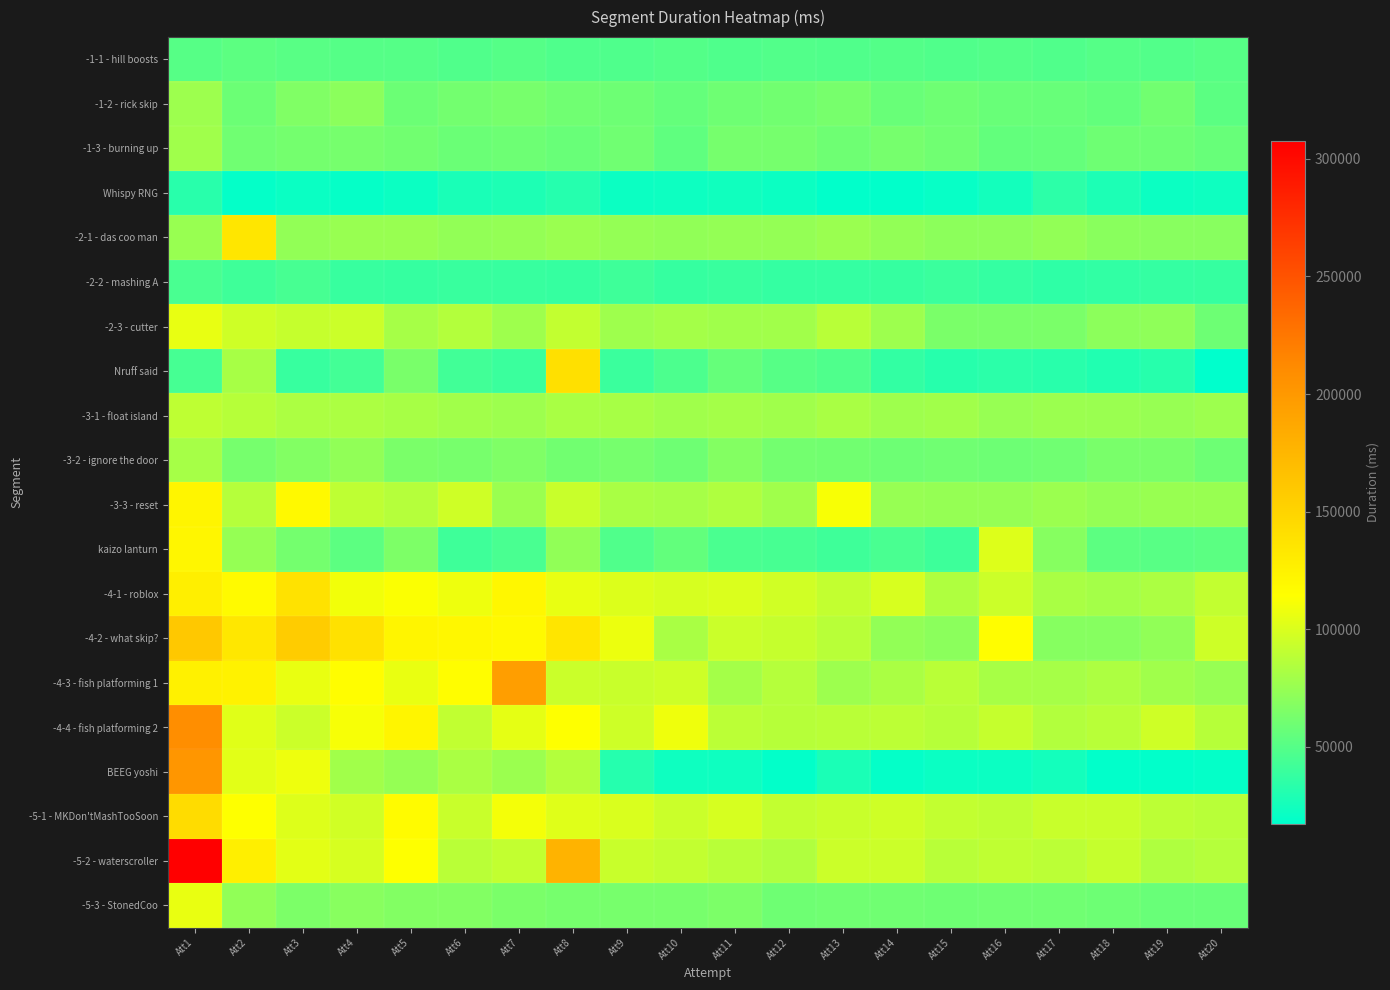

Reading right to left, list all the values displayed in this chart.

-1-1 - hill boosts: Att20=50601	Att19=48544	Att18=50123	Att17=48010	Att16=49203	Att15=48377	Att14=49650	Att13=48198	Att12=48672	Att11=47398	Att10=49569	Att9=47728	Att8=47852	Att7=49713	Att6=48462	Att5=49904	Att4=49921	Att3=51163	Att2=52974	Att1=50597
-1-2 - rick skip: Att20=52245	Att19=60558	Att18=55222	Att17=56462	Att16=57188	Att15=59417	Att14=57470	Att13=62818	Att12=60489	Att11=59816	Att10=55680	Att9=59254	Att8=60281	Att7=63191	Att6=61236	Att5=58611	Att4=70233	Att3=66117	Att2=58409	Att1=76969
-1-3 - burning up: Att20=56879	Att19=58844	Att18=59564	Att17=55672	Att16=55180	Att15=60247	Att14=62373	Att13=59797	Att12=62523	Att11=62481	Att10=53778	Att9=60087	Att8=57524	Att7=58883	Att6=58074	Att5=60781	Att4=62554	Att3=61833	Att2=60116	Att1=78196
Whispy RNG: Att20=23241	Att19=22101	Att18=28148	Att17=34563	Att16=25065	Att15=20187	Att14=18194	Att13=18341	Att12=22292	Att11=23710	Att10=22728	Att9=22035	Att8=31798	Att7=28934	Att6=27027	Att5=22181	Att4=19931	Att3=21650	Att2=19611	Att1=33073
-2-1 - das coo man: Att20=69431	Att19=69282	Att18=69910	Att17=73113	Att16=71119	Att15=71072	Att14=72899	Att13=76172	Att12=73757	Att11=73920	Att10=72469	Att9=73770	Att8=75914	Att7=73943	Att6=72944	Att5=75359	Att4=75600	Att3=73076	Att2=134277	Att1=75410
-2-2 - mashing A: Att20=38051	Att19=37421	Att18=36527	Att17=35357	Att16=37300	Att15=39478	Att14=38105	Att13=37317	Att12=37686	Att11=39046	Att10=38314	Att9=41563	Att8=37977	Att7=38746	Att6=39167	Att5=37967	Att4=38664	Att3=45016	Att2=41203	Att1=45657
-2-3 - cutter: Att20=59144	Att19=71787	Att18=70734	Att17=64279	Att16=63480	Att15=64071	Att14=76979	Att13=87200	Att12=78617	Att11=78340	Att10=80253	Att9=77664	Att8=91183	Att7=77813	Att6=85598	Att5=80761	Att4=94598	Att3=92430	Att2=95864	Att1=105362
Nruff said: Att20=17349	Att19=32127	Att18=29895	Att17=32667	Att16=33824	Att15=32459	Att14=37094	Att13=47571	Att12=50476	Att11=56144	Att10=46509	Att9=39971	Att8=140027	Att7=39551	Att6=42500	Att5=63504	Att4=42856	Att3=38590	Att2=80848	Att1=44084
-3-1 - float island: Att20=77068	Att19=74741	Att18=75854	Att17=76779	Att16=74825	Att15=78906	Att14=77777	Att13=81842	Att12=78060	Att11=80062	Att10=78499	Att9=81202	Att8=81777	Att7=77399	Att6=78565	Att5=80974	Att4=82713	Att3=82757	Att2=86557	Att1=89630
-3-2 - ignore the door: Att20=59180	Att19=63266	Att18=63759	Att17=60017	Att16=59167	Att15=60040	Att14=59248	Att13=60775	Att12=61551	Att11=67780	Att10=59408	Att9=62674	Att8=60714	Att7=65729	Att6=62970	Att5=64022	Att4=72688	Att3=66919	Att2=62446	Att1=80289
-3-3 - reset: Att20=75286	Att19=75170	Att18=73923	Att17=76704	Att16=74500	Att15=74109	Att14=74599	Att13=111615	Att12=78350	Att11=83758	Att10=80329	Att9=81928	Att8=93360	Att7=75967	Att6=95823	Att5=86131	Att4=89396	Att3=119314	Att2=86051	Att1=122344
kaizo lanturn: Att20=52322	Att19=50910	Att18=52744	Att17=68544	Att16=101442	Att15=40977	Att14=45678	Att13=41450	Att12=44974	Att11=45699	Att10=54798	Att9=48432	Att8=72452	Att7=45680	Att6=41175	Att5=65193	Att4=52712	Att3=61863	Att2=74536	Att1=121340
-4-1 - roblox: Att20=91126	Att19=83007	Att18=80164	Att17=81883	Att16=94475	Att15=83877	Att14=99380	Att13=91441	Att12=96226	Att11=100464	Att10=98551	Att9=101137	Att8=105222	Att7=120100	Att6=107839	Att5=112807	Att4=109464	Att3=137841	Att2=117680	Att1=127419
-4-2 - what skip?: Att20=95553	Att19=72571	Att18=68923	Att17=68676	Att16=115703	Att15=70574	Att14=73334	Att13=87475	Att12=92405	Att11=94223	Att10=81571	Att9=107045	Att8=135251	Att7=118723	Att6=120226	Att5=122337	Att4=138937	Att3=156591	Att2=133543	Att1=159858
-4-3 - fish platforming 1: Att20=74700	Att19=78453	Att18=83394	Att17=80467	Att16=81003	Att15=87989	Att14=82258	Att13=77286	Att12=86332	Att11=80026	Att10=95246	Att9=93464	Att8=94174	Att7=195760	Att6=115072	Att5=105925	Att4=115301	Att3=106150	Att2=124563	Att1=125553
-4-4 - fish platforming 2: Att20=86531	Att19=95734	Att18=87425	Att17=84865	Att16=92457	Att15=86859	Att14=88789	Att13=87635	Att12=86592	Att11=88661	Att10=108045	Att9=95066	Att8=113765	Att7=104097	Att6=90769	Att5=122724	Att4=111407	Att3=94753	Att2=102839	Att1=208508
BEEG yoshi: Att20=19272	Att19=18172	Att18=18408	Att17=24735	Att16=22046	Att15=21573	Att14=19278	Att13=27934	Att12=19022	Att11=23152	Att10=23096	Att9=31674	Att8=85490	Att7=76605	Att6=82435	Att5=74211	Att4=79061	Att3=107866	Att2=103265	Att1=202401
-5-1 - MKDon'tMashTooSoon: Att20=87150	Att19=89156	Att18=93650	Att17=93660	Att16=89760	Att15=91574	Att14=95709	Att13=93604	Att12=91491	Att11=98444	Att10=94240	Att9=100098	Att8=102226	Att7=110015	Att6=93318	Att5=116961	Att4=96454	Att3=101365	Att2=114144	Att1=142739
-5-2 - waterscroller: Att20=86445	Att19=84101	Att18=92346	Att17=88408	Att16=90214	Att15=87478	Att14=94788	Att13=94831	Att12=84254	Att11=87417	Att10=91303	Att9=93325	Att8=177271	Att7=91411	Att6=87993	Att5=114175	Att4=98436	Att3=103781	Att2=127047	Att1=307545
-5-3 - StonedCoo: Att20=57456	Att19=57395	Att18=59212	Att17=60045	Att16=60041	Att15=59395	Att14=59979	Att13=60087	Att12=59686	Att11=64572	Att10=62961	Att9=63008	Att8=62458	Att7=63834	Att6=67019	Att5=67051	Att4=69180	Att3=64638	Att2=72762	Att1=106244